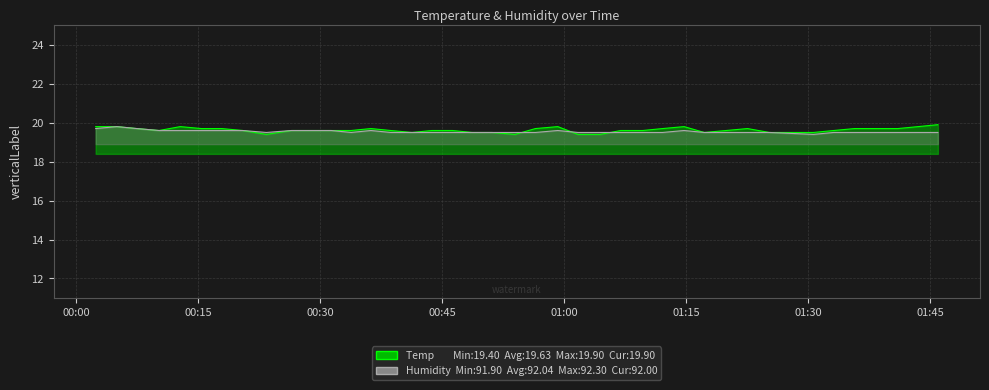

How many interior local valleys does the Temp series have?

5